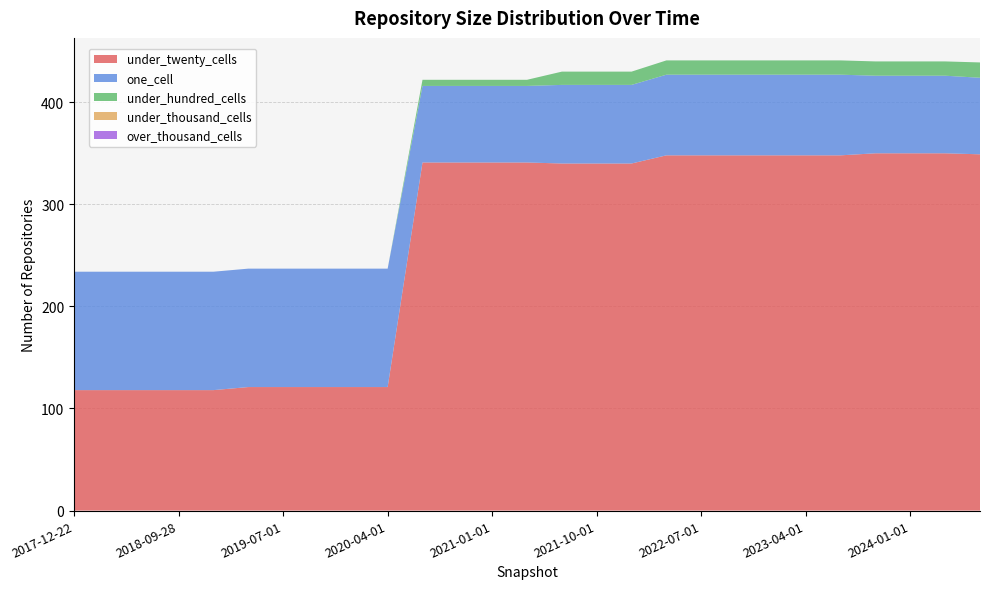

Reading left to right, what are all the values shown in this chart?

under_twenty_cells: 2017-12-22=118	2018-04-09=118	2018-07-11=118	2018-09-28=118	2019-01-01=118	2019-04-06=121	2019-07-01=121	2019-10-09=121	2020-01-01=121	2020-04-01=121	2020-07-01=341	2020-10-01=341	2021-01-01=341	2021-04-01=341	2021-07-01=340	2021-10-01=340	2022-01-01=340	2022-04-01=348	2022-07-01=348	2022-10-01=348	2023-01-01=348	2023-04-01=348	2023-07-01=348	2023-10-01=350	2024-01-01=350	2024-04-01=350	2024-07-01=349
one_cell: 2017-12-22=116	2018-04-09=116	2018-07-11=116	2018-09-28=116	2019-01-01=116	2019-04-06=116	2019-07-01=116	2019-10-09=116	2020-01-01=116	2020-04-01=116	2020-07-01=75	2020-10-01=75	2021-01-01=75	2021-04-01=75	2021-07-01=77	2021-10-01=77	2022-01-01=77	2022-04-01=79	2022-07-01=79	2022-10-01=79	2023-01-01=79	2023-04-01=79	2023-07-01=79	2023-10-01=76	2024-01-01=76	2024-04-01=76	2024-07-01=75
under_hundred_cells: 2017-12-22=0	2018-04-09=0	2018-07-11=0	2018-09-28=0	2019-01-01=0	2019-04-06=0	2019-07-01=0	2019-10-09=0	2020-01-01=0	2020-04-01=0	2020-07-01=6	2020-10-01=6	2021-01-01=6	2021-04-01=6	2021-07-01=13	2021-10-01=13	2022-01-01=13	2022-04-01=14	2022-07-01=14	2022-10-01=14	2023-01-01=14	2023-04-01=14	2023-07-01=14	2023-10-01=14	2024-01-01=14	2024-04-01=14	2024-07-01=15
under_thousand_cells: 2017-12-22=0	2018-04-09=0	2018-07-11=0	2018-09-28=0	2019-01-01=0	2019-04-06=0	2019-07-01=0	2019-10-09=0	2020-01-01=0	2020-04-01=0	2020-07-01=0	2020-10-01=0	2021-01-01=0	2021-04-01=0	2021-07-01=0	2021-10-01=0	2022-01-01=0	2022-04-01=0	2022-07-01=0	2022-10-01=0	2023-01-01=0	2023-04-01=0	2023-07-01=0	2023-10-01=0	2024-01-01=0	2024-04-01=0	2024-07-01=0
over_thousand_cells: 2017-12-22=0	2018-04-09=0	2018-07-11=0	2018-09-28=0	2019-01-01=0	2019-04-06=0	2019-07-01=0	2019-10-09=0	2020-01-01=0	2020-04-01=0	2020-07-01=0	2020-10-01=0	2021-01-01=0	2021-04-01=0	2021-07-01=0	2021-10-01=0	2022-01-01=0	2022-04-01=0	2022-07-01=0	2022-10-01=0	2023-01-01=0	2023-04-01=0	2023-07-01=0	2023-10-01=0	2024-01-01=0	2024-04-01=0	2024-07-01=0